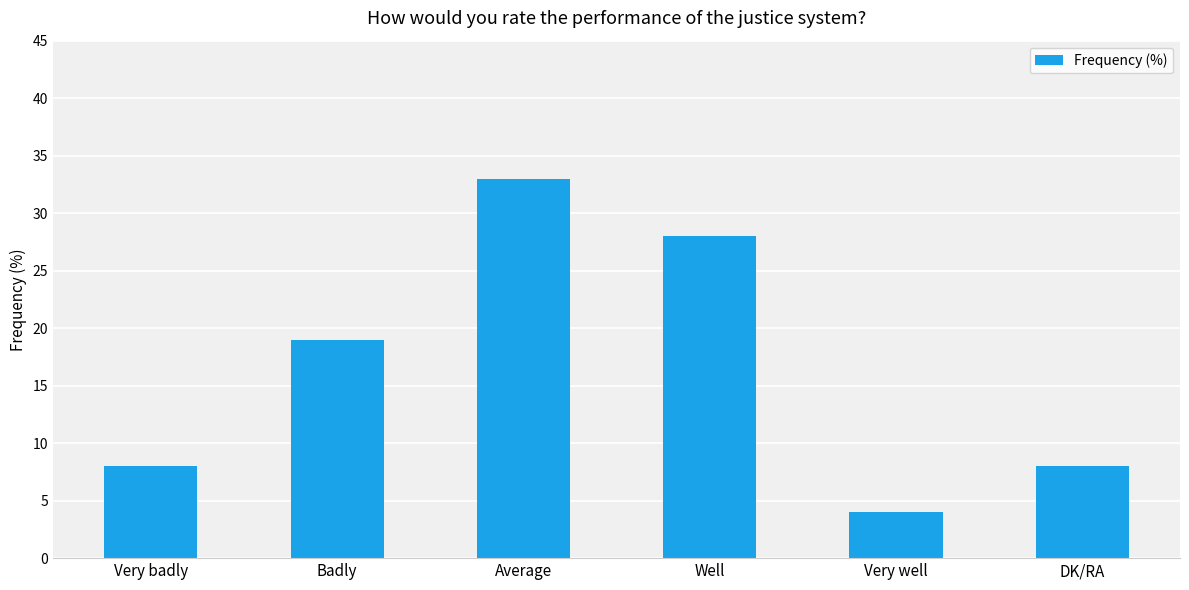

What is the label of the 4th bar from the right?

Average